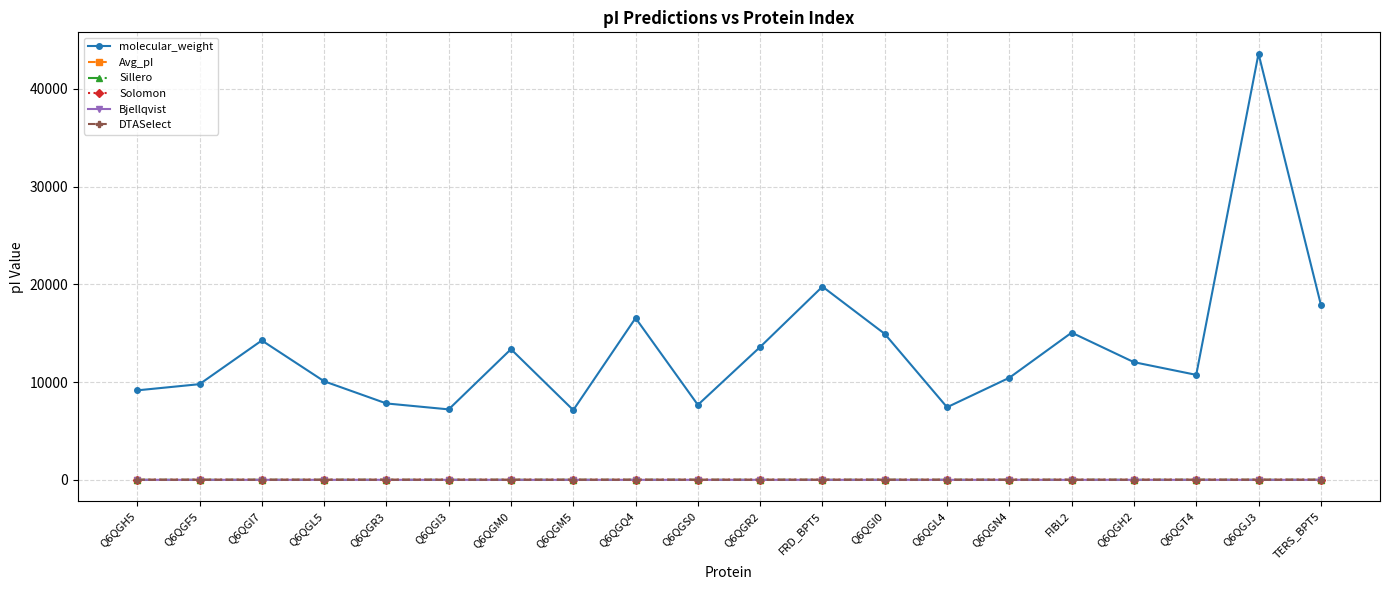

What is the average value of the Bjellqvist series?

4.4